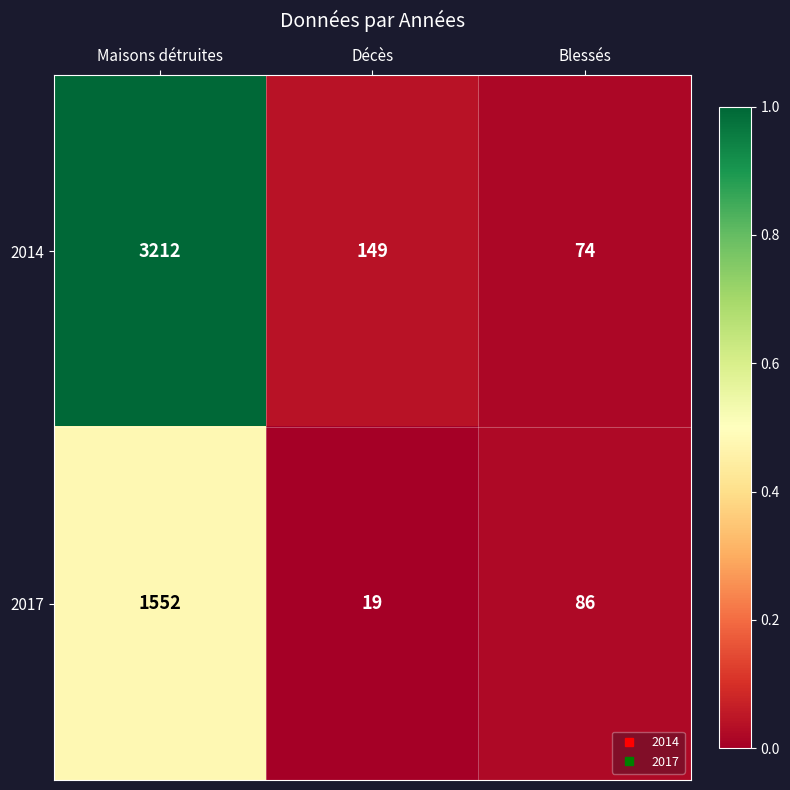

Where is 2014 nearest to the value 1643?

Décès